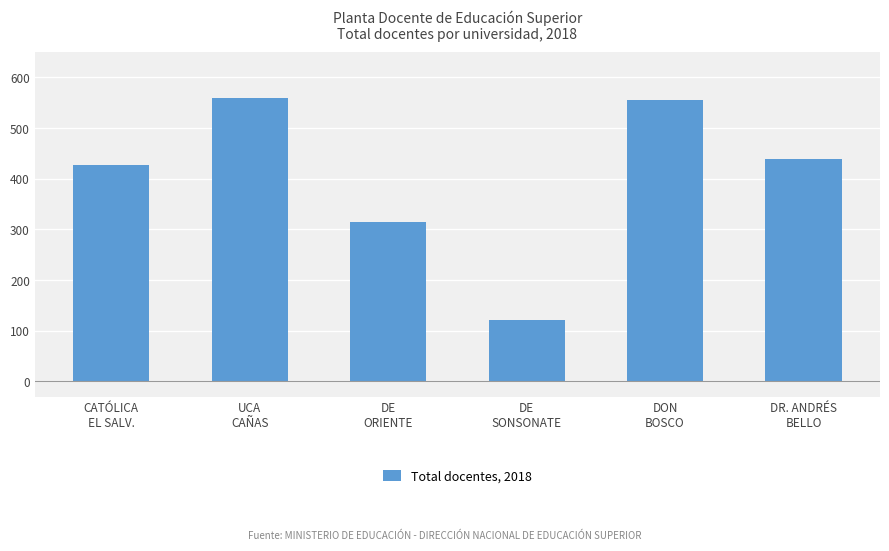

What is the difference between the values at DON
BOSCO and DE
ORIENTE?

241